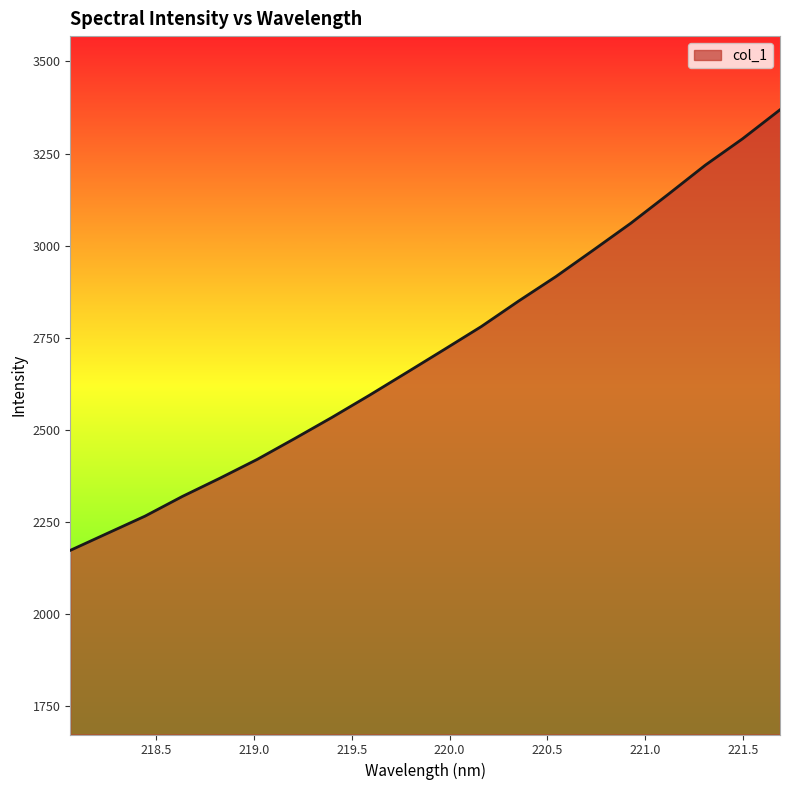

What is the difference between the maximum and minimum values?

1196.3